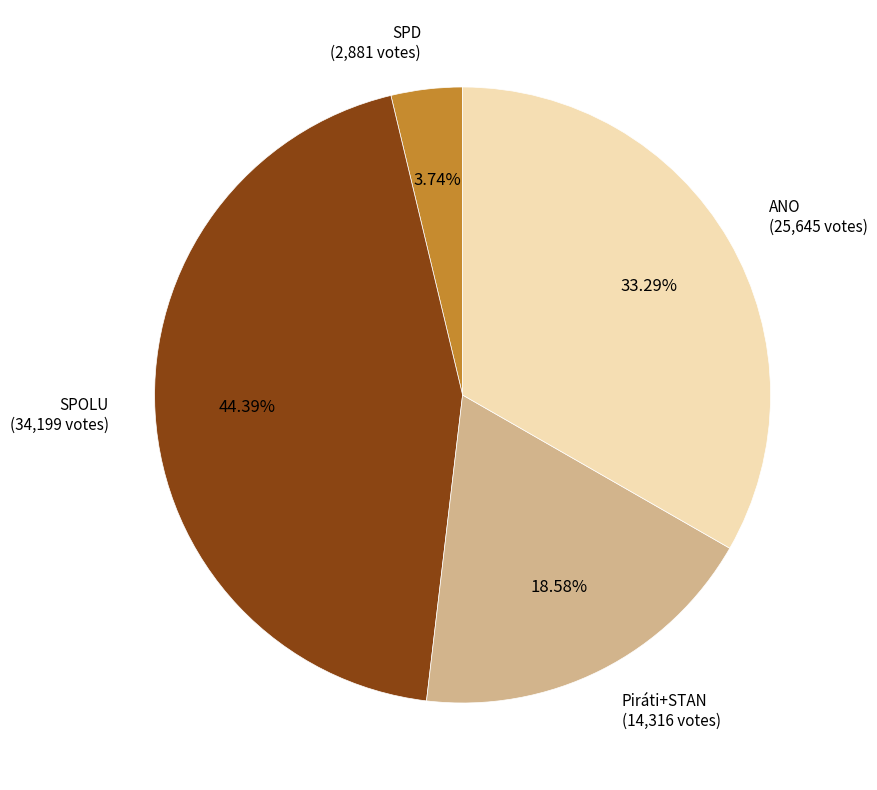

Is the sum of SPOLU and SPD greater than half?

No